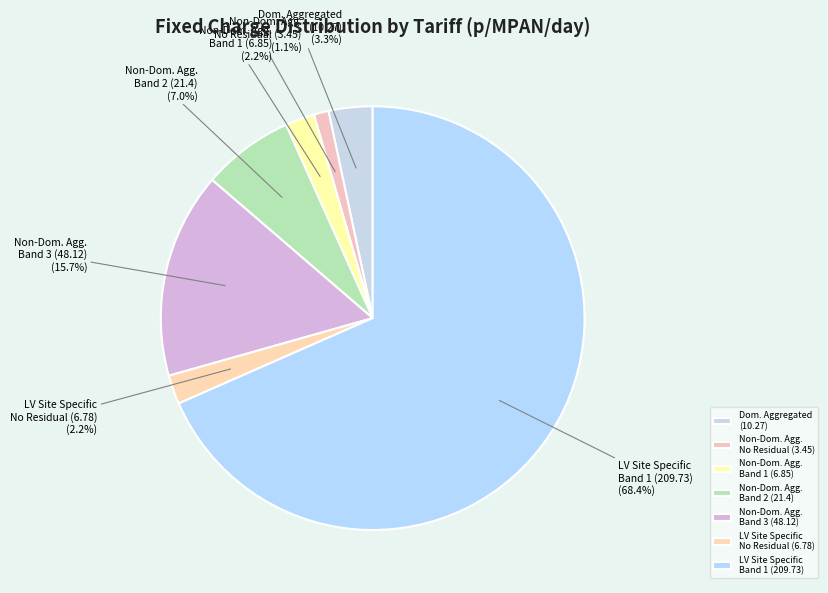

Which slice is the largest?

LV Site Specific Band 1 (209.73)